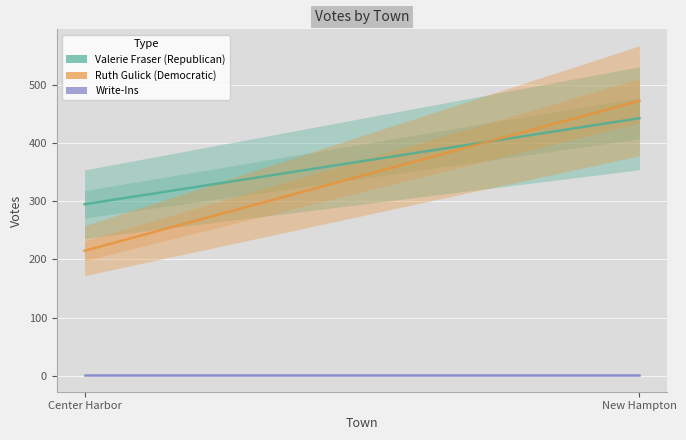

Which category has the highest value across all series?

New Hampton